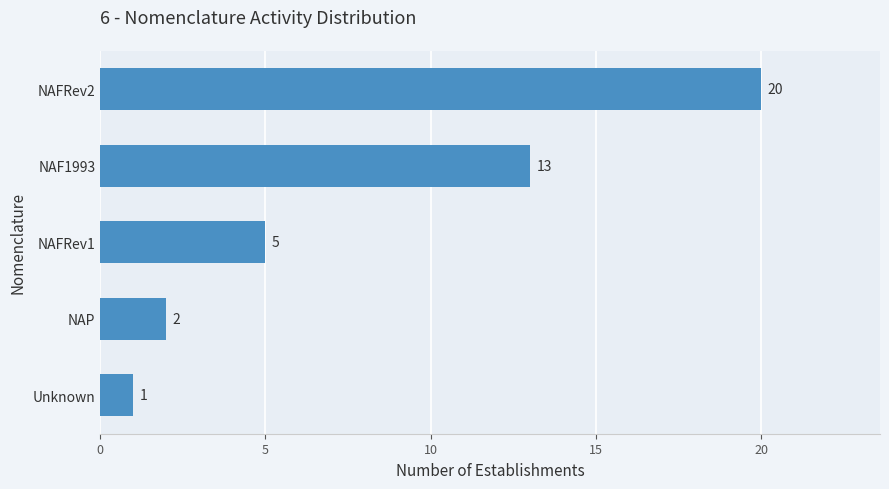

Reading bottom to top, transcribe all the data shown in this chart.

1	2	5	13	20